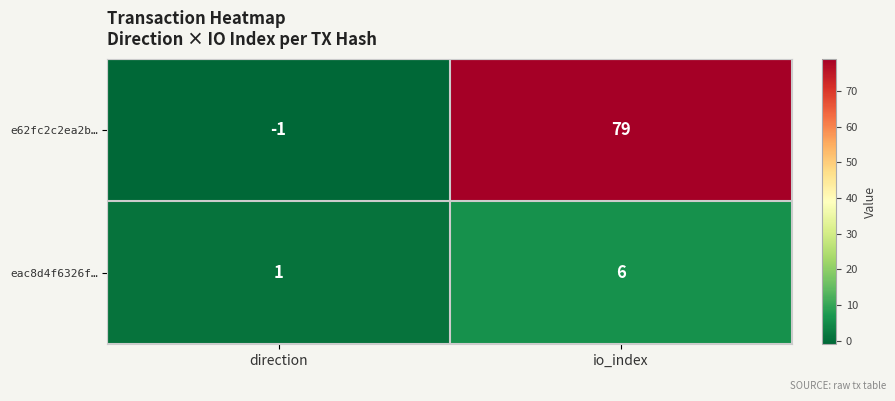

Where is e62fc2c2ea2b… nearest to the value 39?

direction